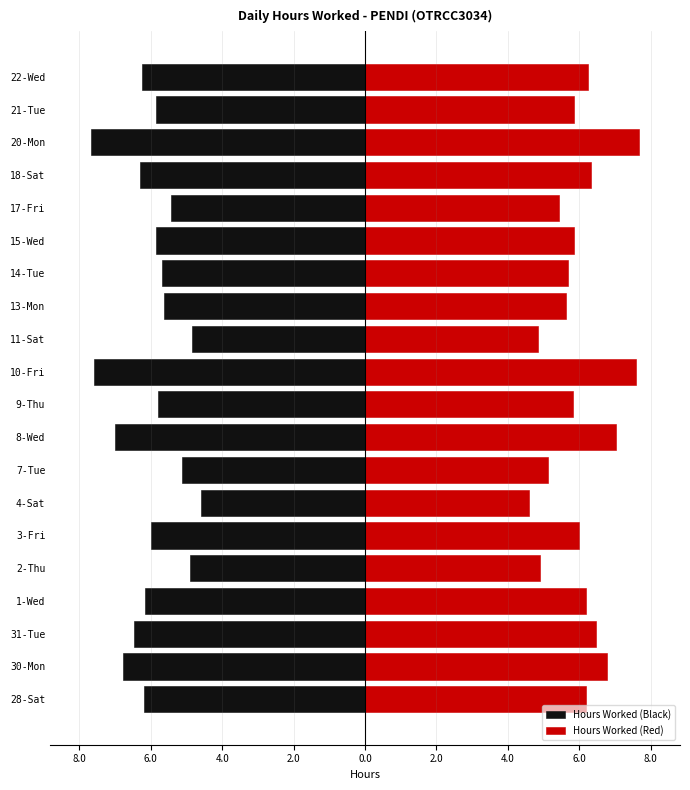

How many values in the Hours Worked (Red) series are below 6?

10